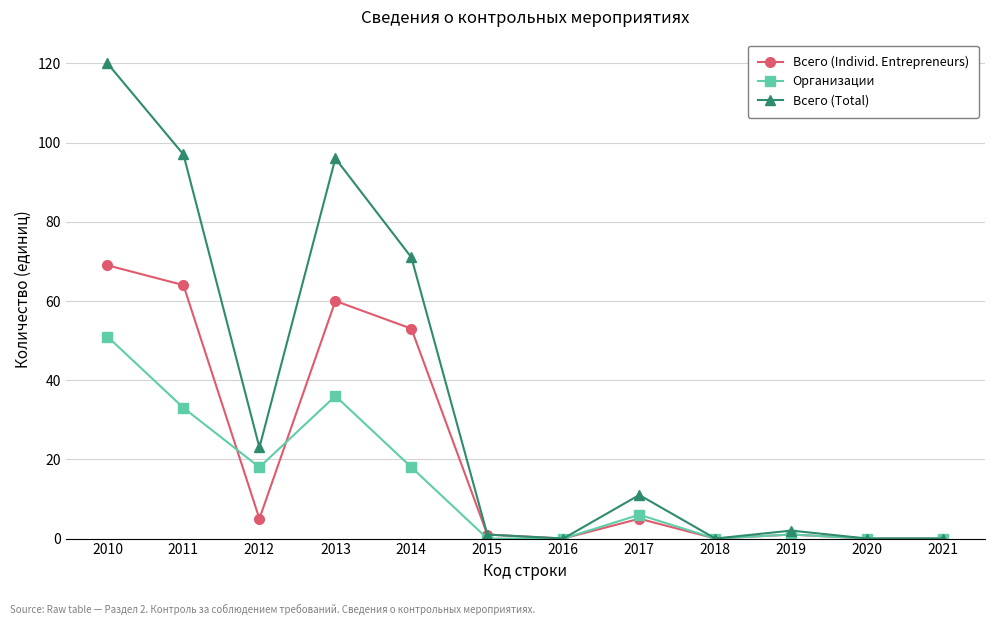

What is the highest value of the Организации series?

51